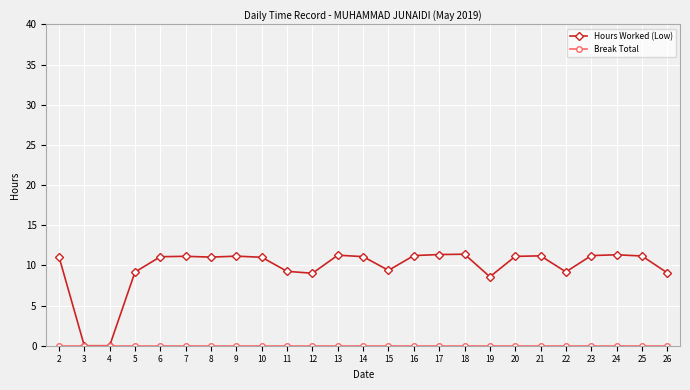

The Hours Worked (Low) series shows 0.0 at 4. True or false?

True